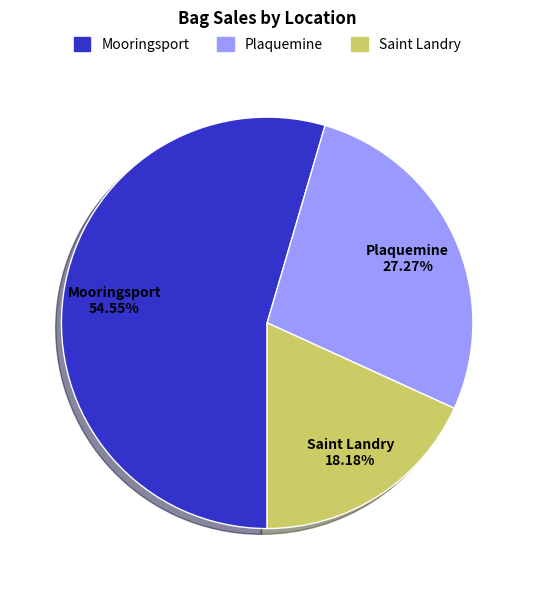

To the nearest percent, what portion does Plaquemine represent?

27%